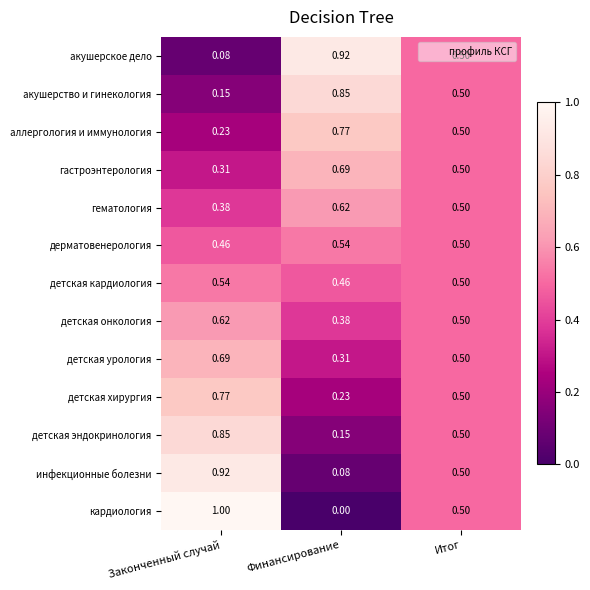

Which series has the largest range (max minus min)?

кардиология